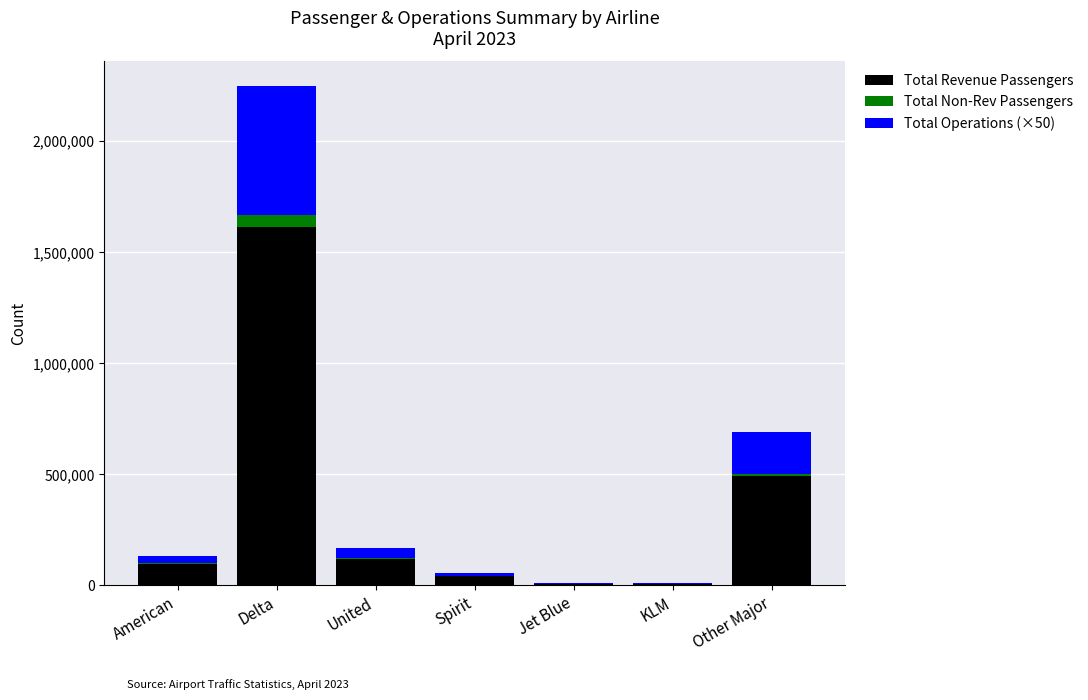

At which label does Total Revenue Passengers reach its peak?

Delta